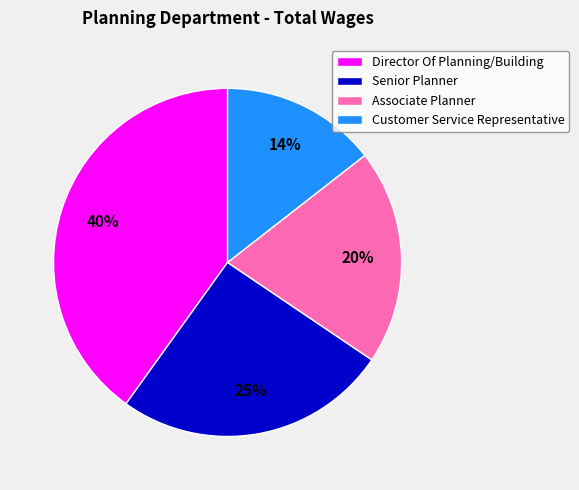

Count the number of slices in the pie.

4